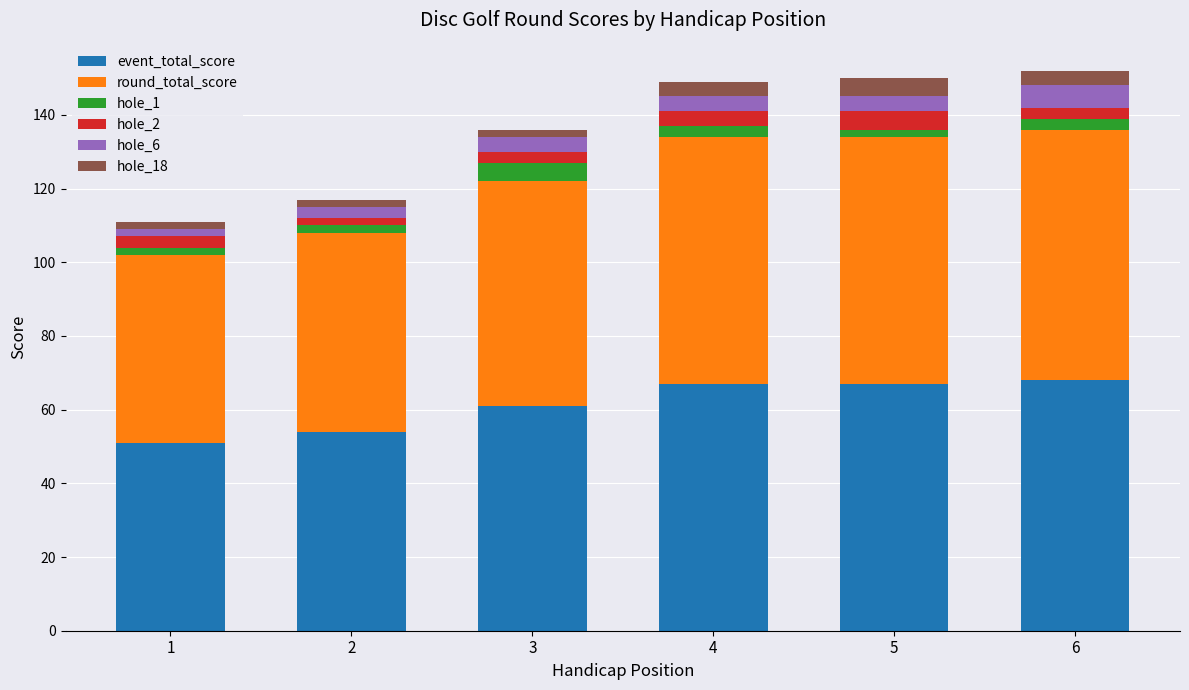

What is the difference between the maximum and minimum values in the event_total_score series?

17